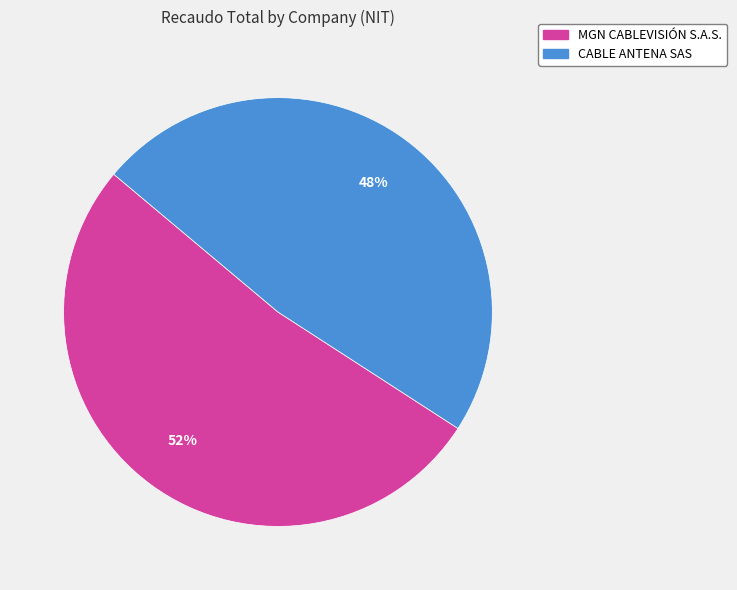

To the nearest percent, what is the difference between the largest and smallest slice percentages?

4%